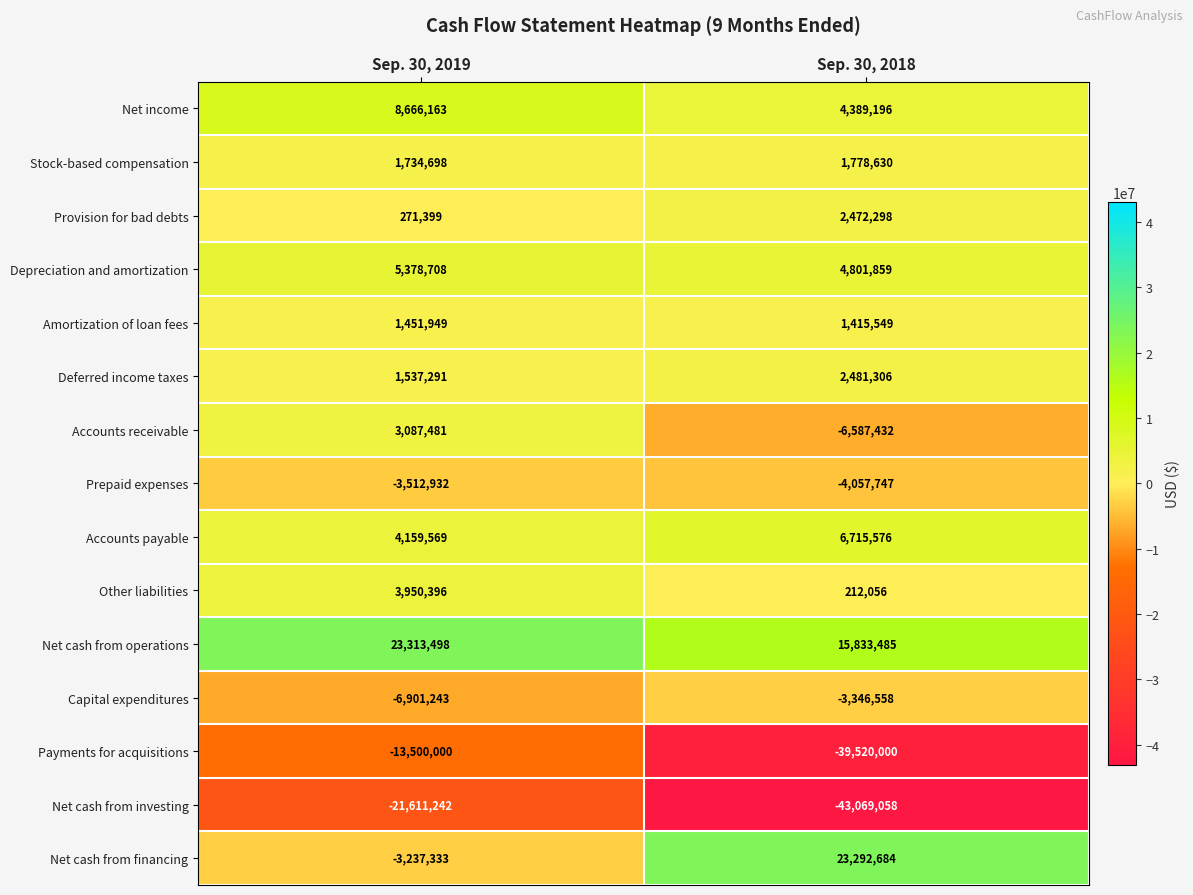

What is the minimum value shown in the chart?

-43069058